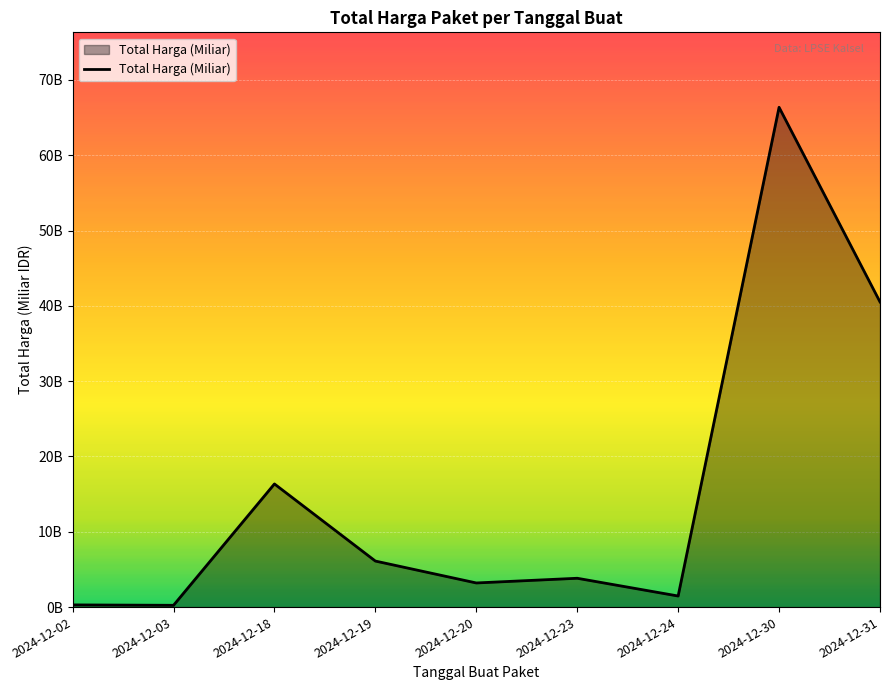

Does the chart have visible grid lines?

Yes